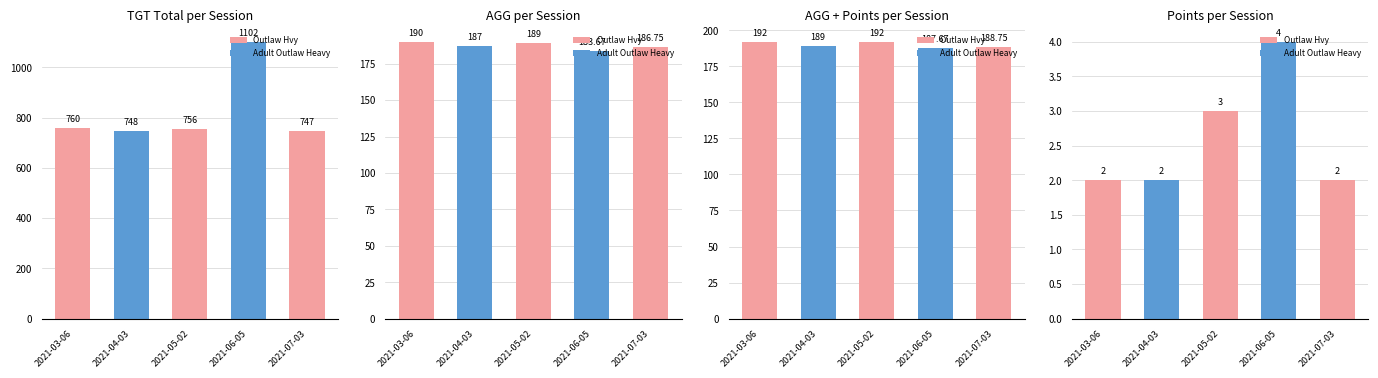

Between 2021-05-02 and 2021-07-03, which series saw the biggest shift?

TGT Total